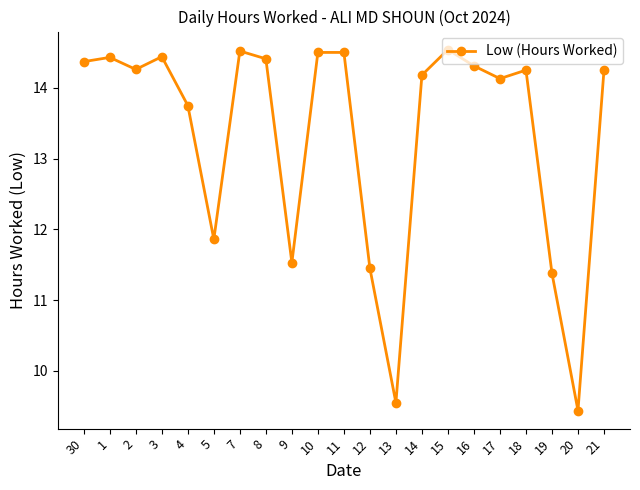

What position from the left is 20?

20